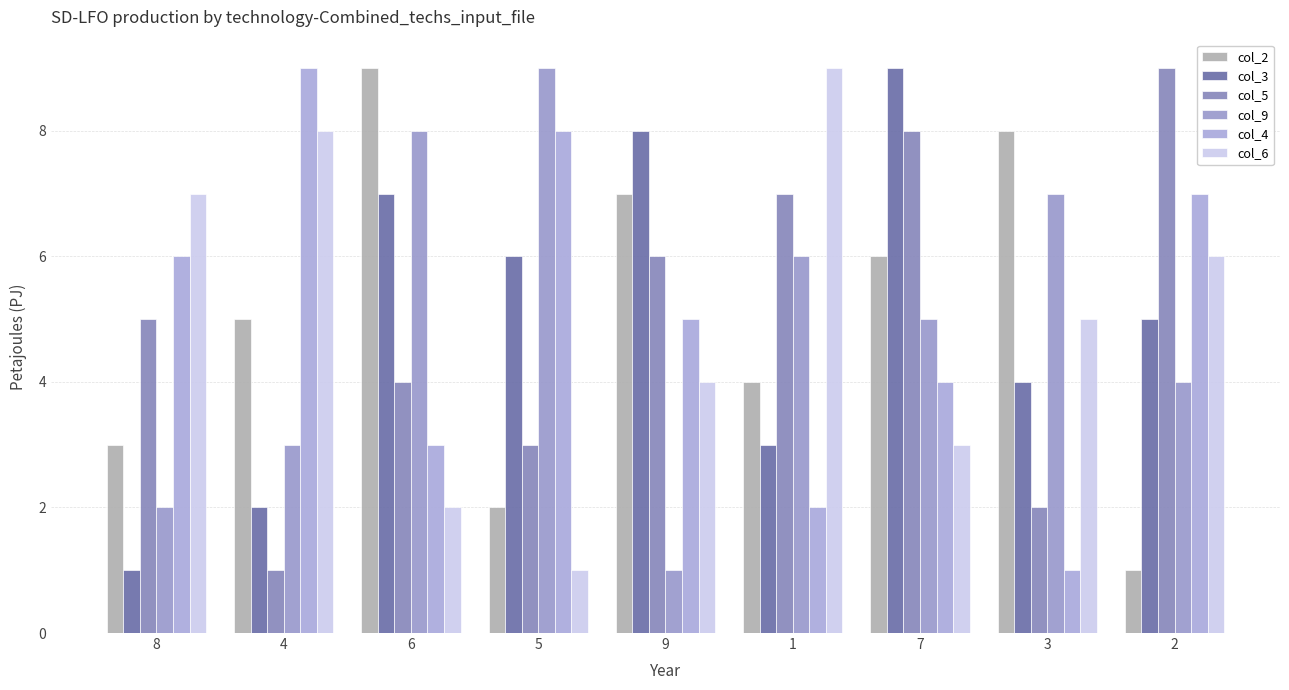

Which category has the lowest value across all series?

2